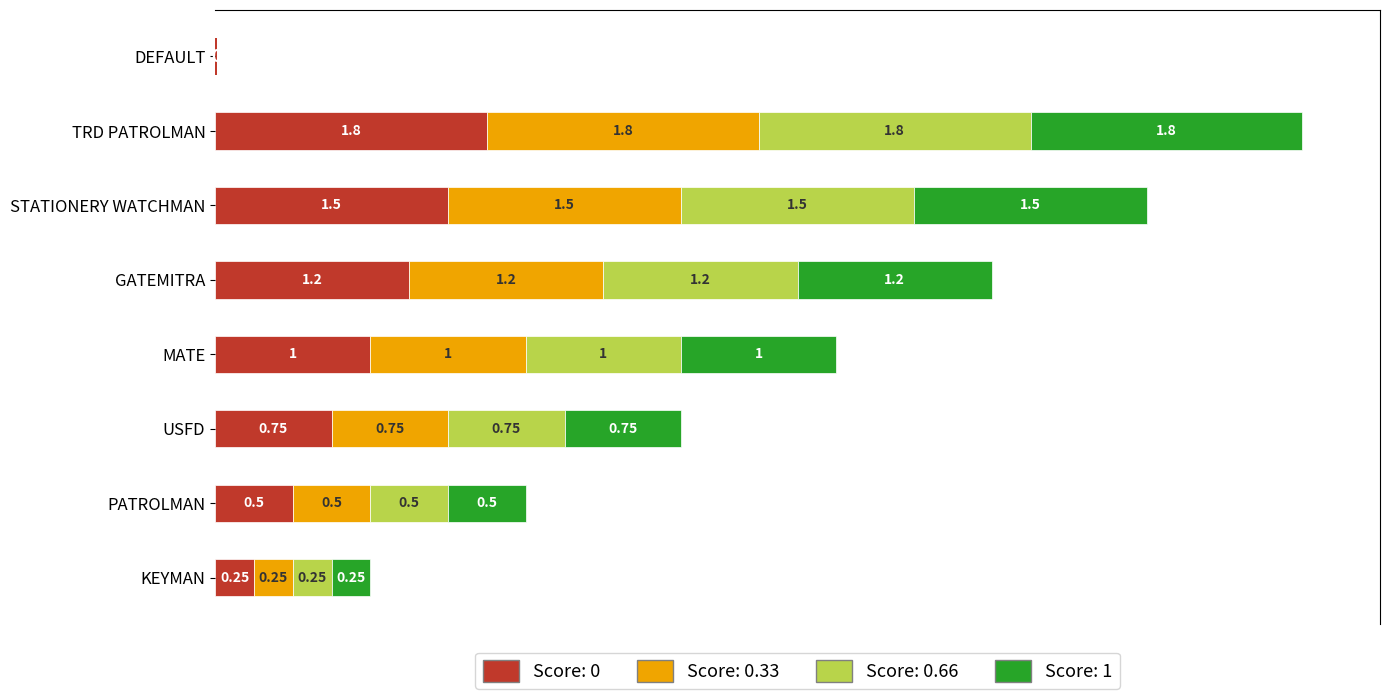

Where is the data nearest to the value 3?

USFD